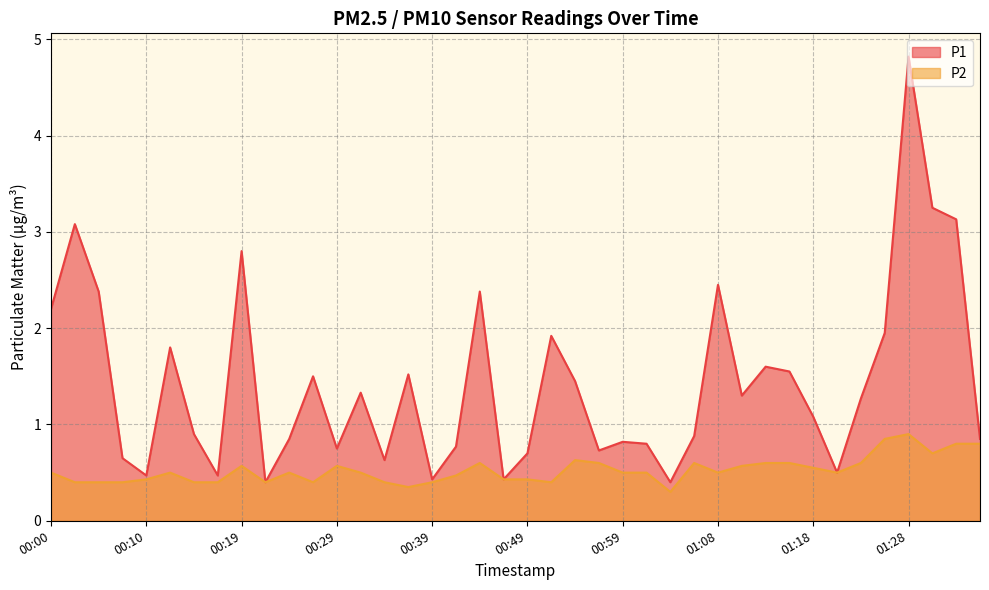

What is the label of the 10th point from the left?

00:22